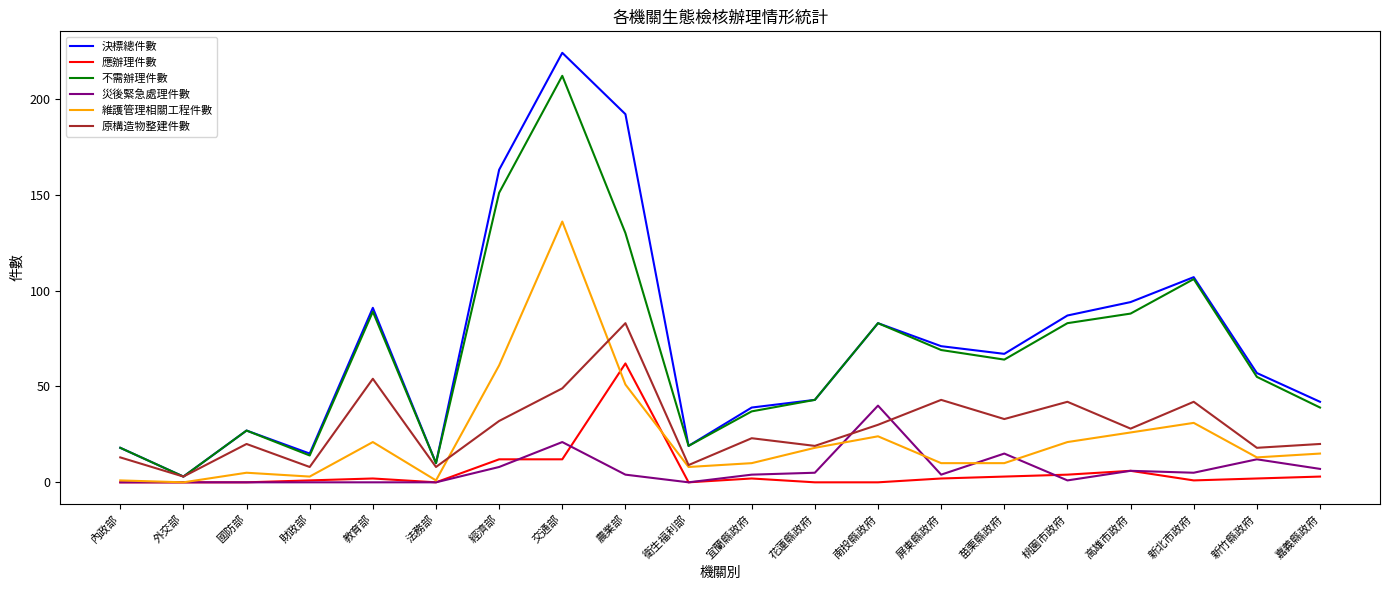

The value of 維護管理相關工程件數 at 經濟部 is 61. True or false?

True